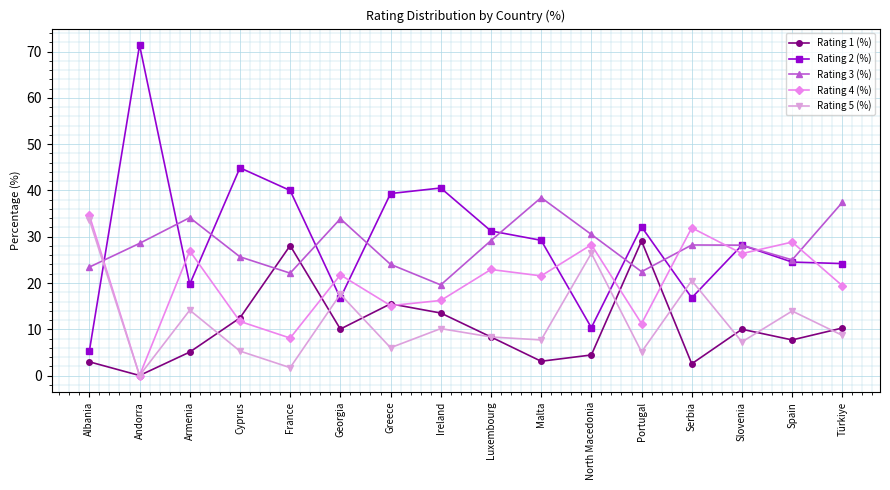

How many lines are shown in the chart?

5